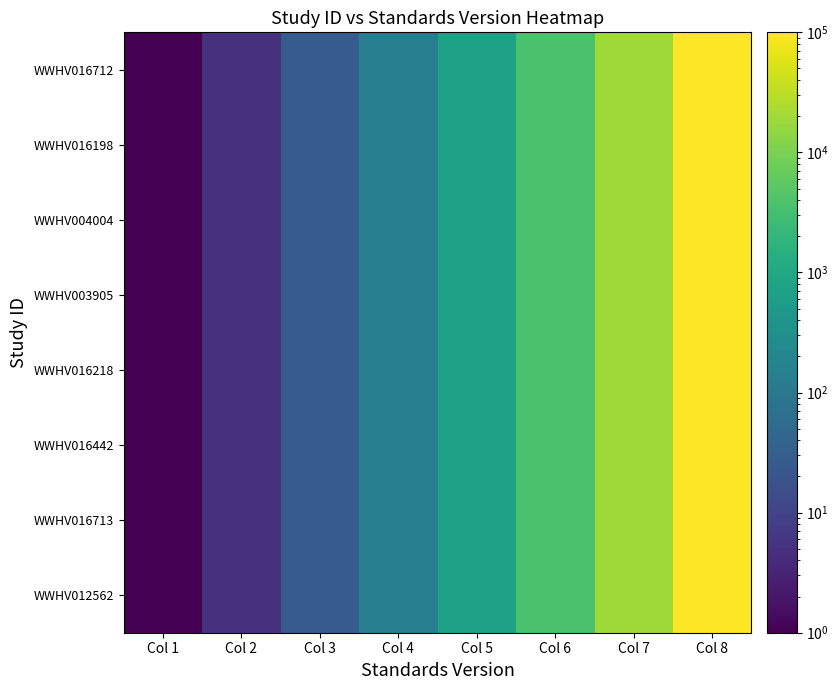

Which label corresponds to the largest value in the chart?

Col 8